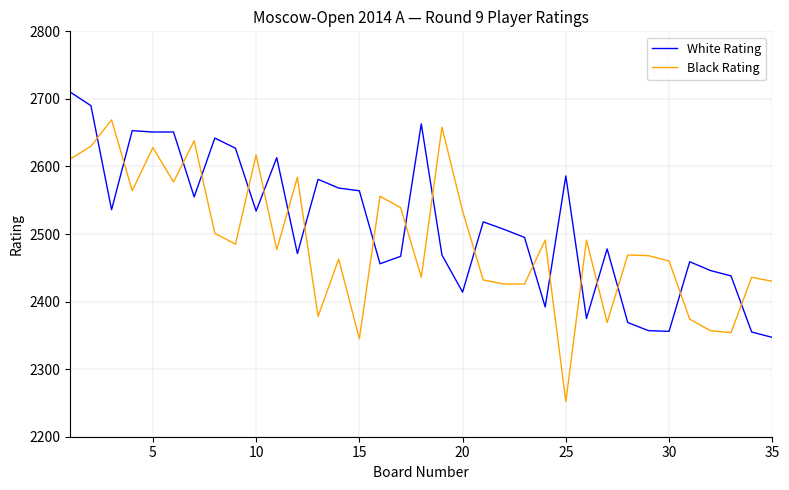

What is the highest value of the Black Rating series?

2669